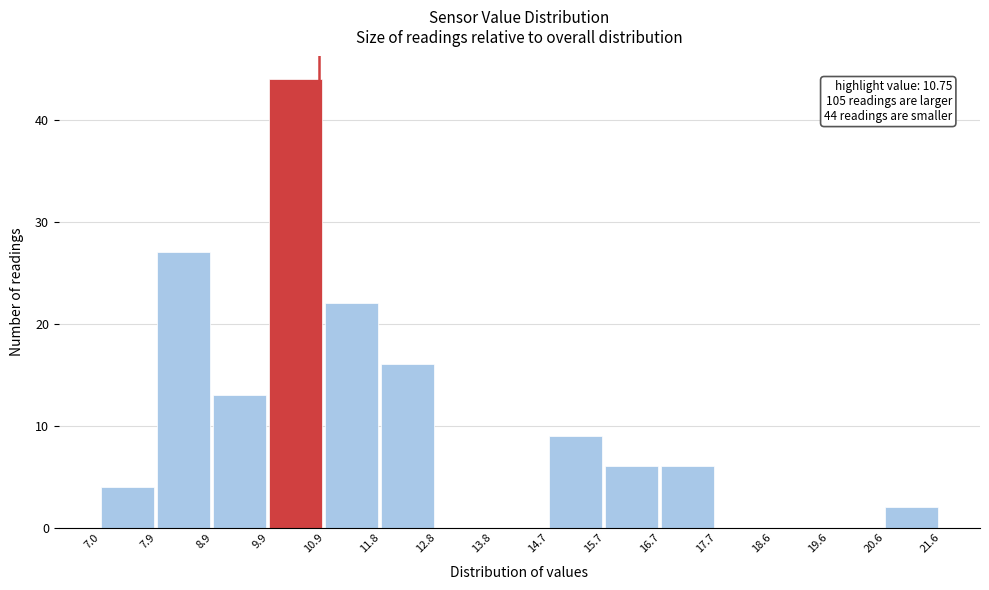

Over which range of the x-axis is the bar tallest?

9.9 to 10.9